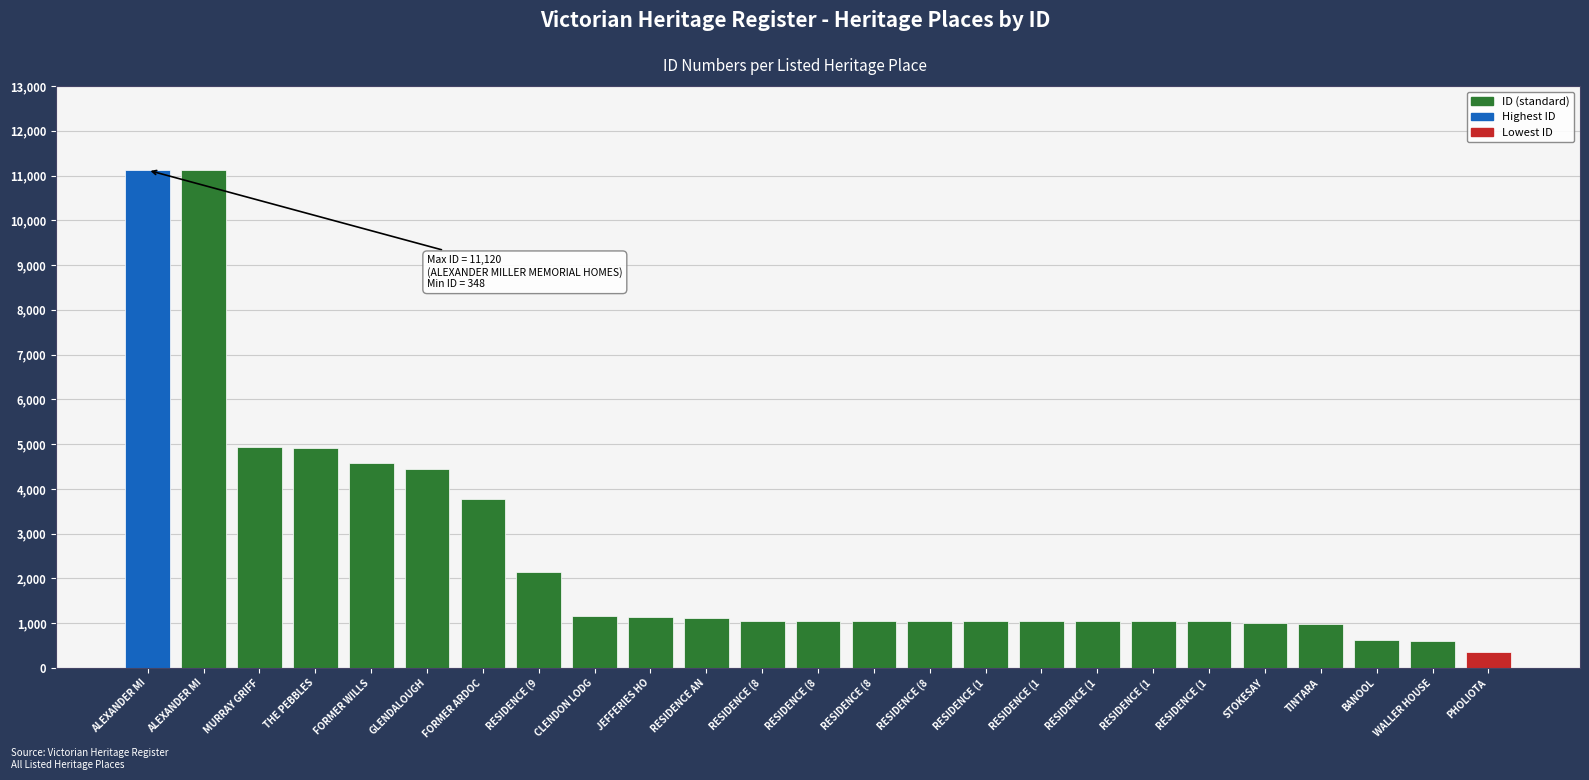

Does the chart contain any negative values?

No